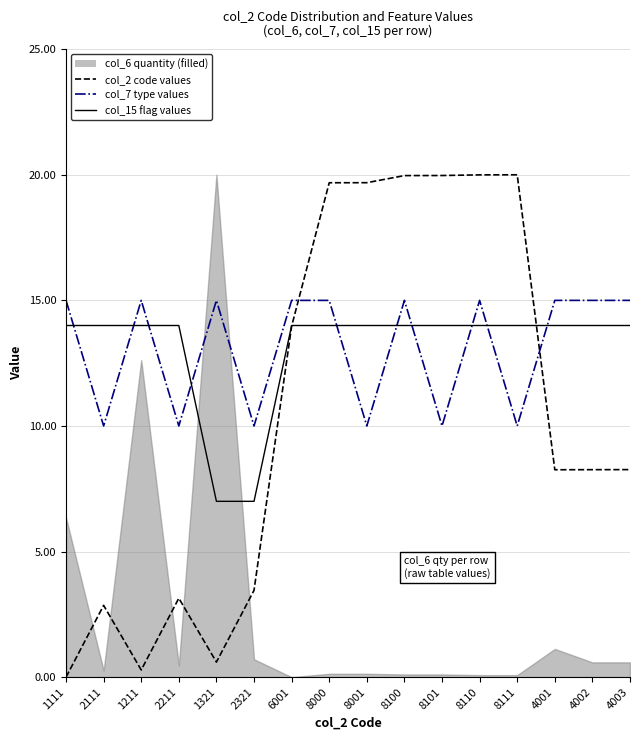

Which category has the highest value across all series?

8111